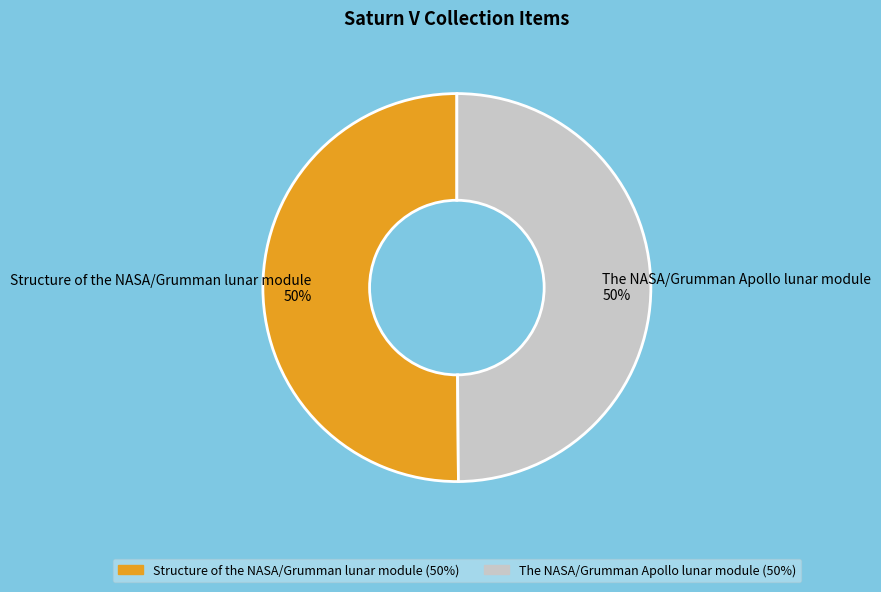

The Structure of the NASA/Grumman lunar module slice represents 55% of the pie. True or false?

False